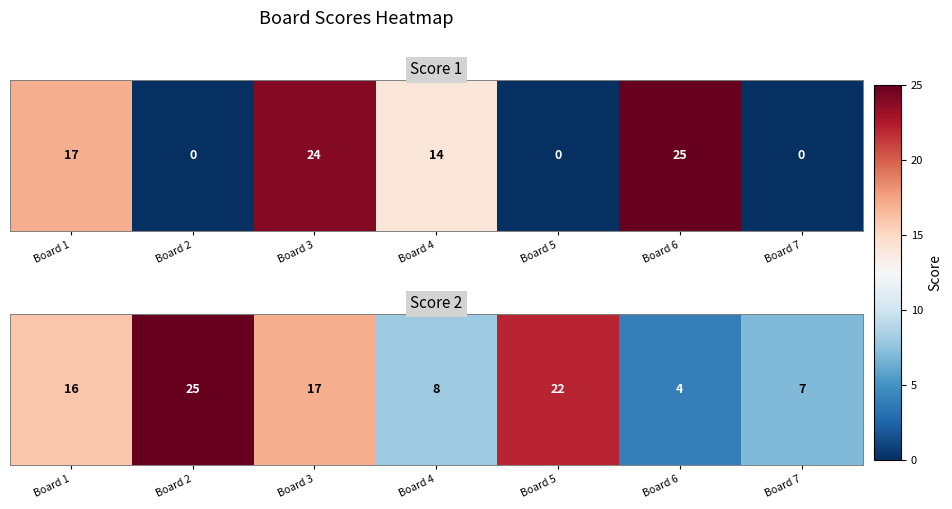

Rank the categories by value from lowest to highest.

Board 6, Board 7, Board 4, Board 1, Board 3, Board 5, Board 2